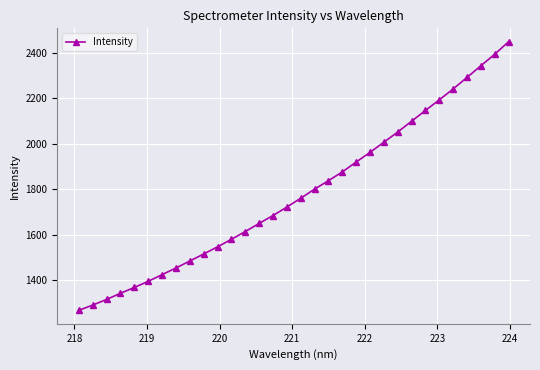

Reading left to right, transcribe all the data shown in this chart.

1268.2	1291.3	1316.1	1343.1	1368.7	1395.7	1424.9	1454.3	1484.9	1515.7	1547.2	1580.2	1614.4	1650.1	1684.7	1721.9	1760.8	1800.7	1838.0	1876.3	1919.6	1962.2	2006.9	2051.7	2098.9	2146.2	2192.9	2240.7	2291.1	2342.4	2393.0	2448.0